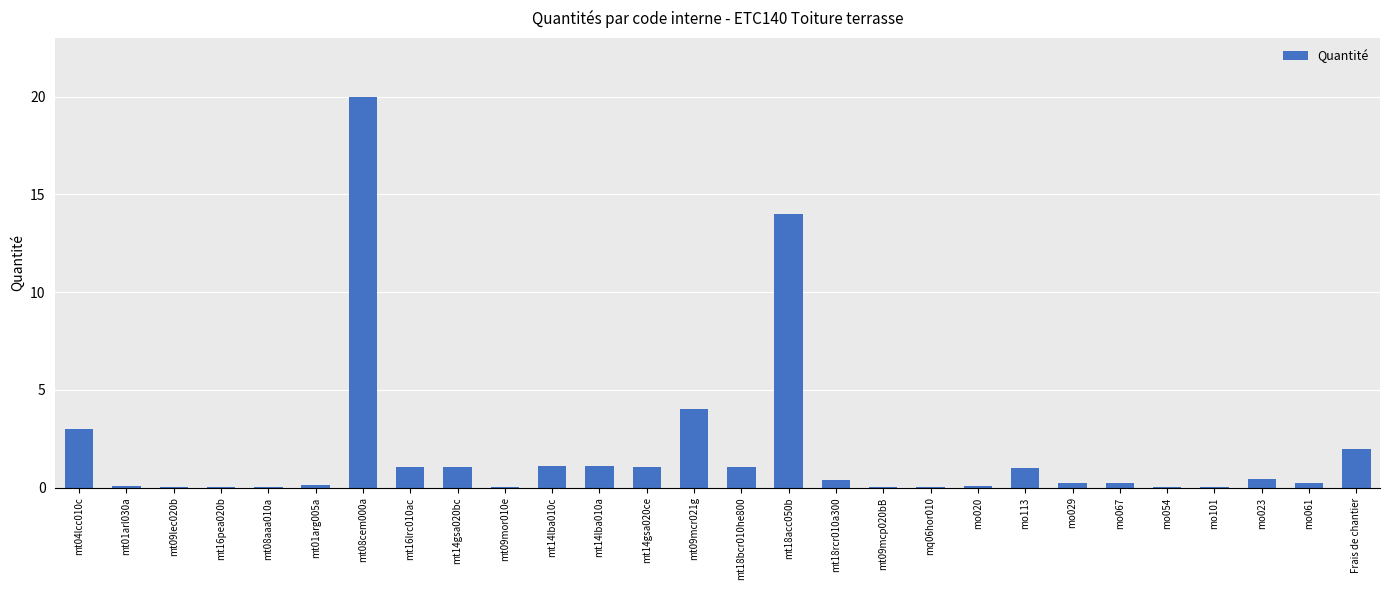

Which label corresponds to the largest value in the chart?

mt08cem000a